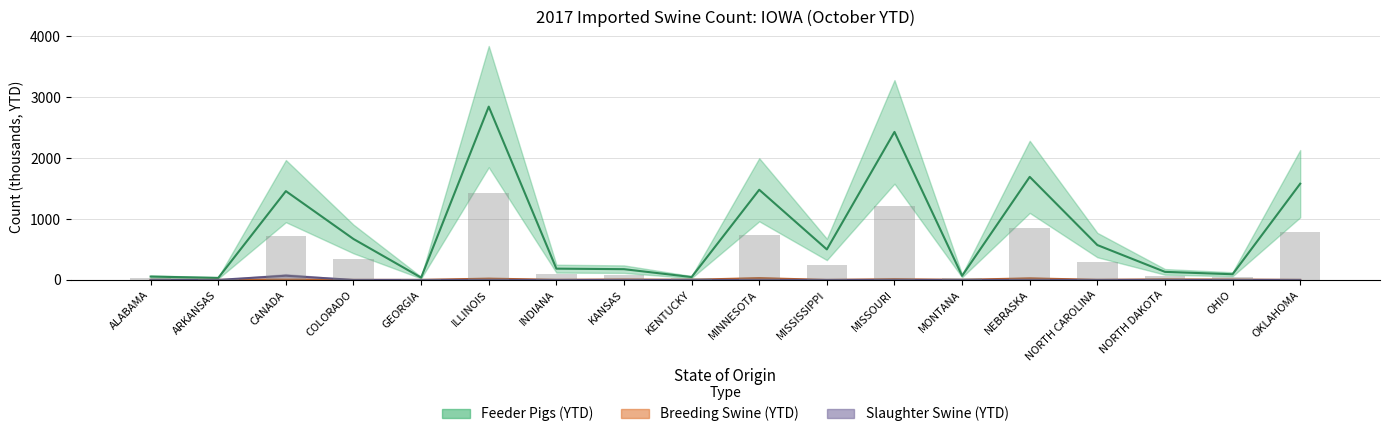

What is the maximum value for Breeding Swine (YTD)?

29.4